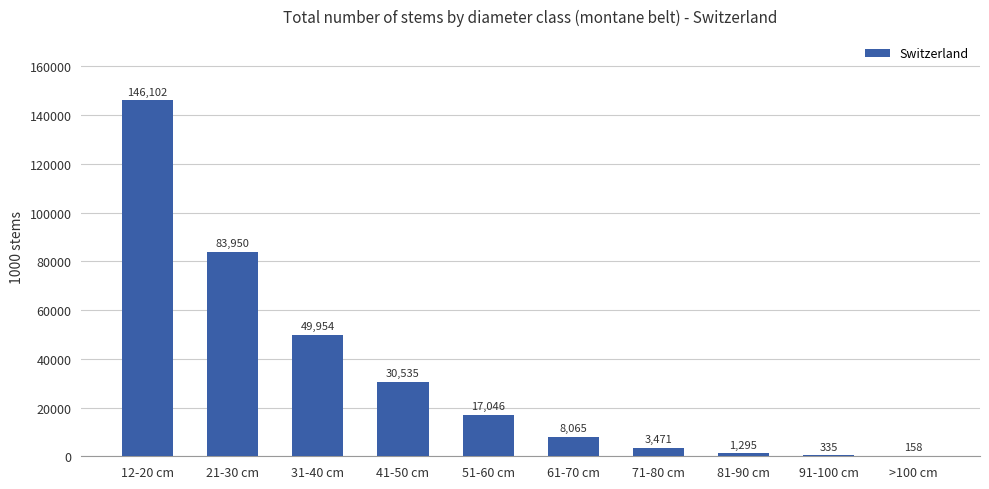

What is the sum of the values at 31-40 cm and 71-80 cm?

53425